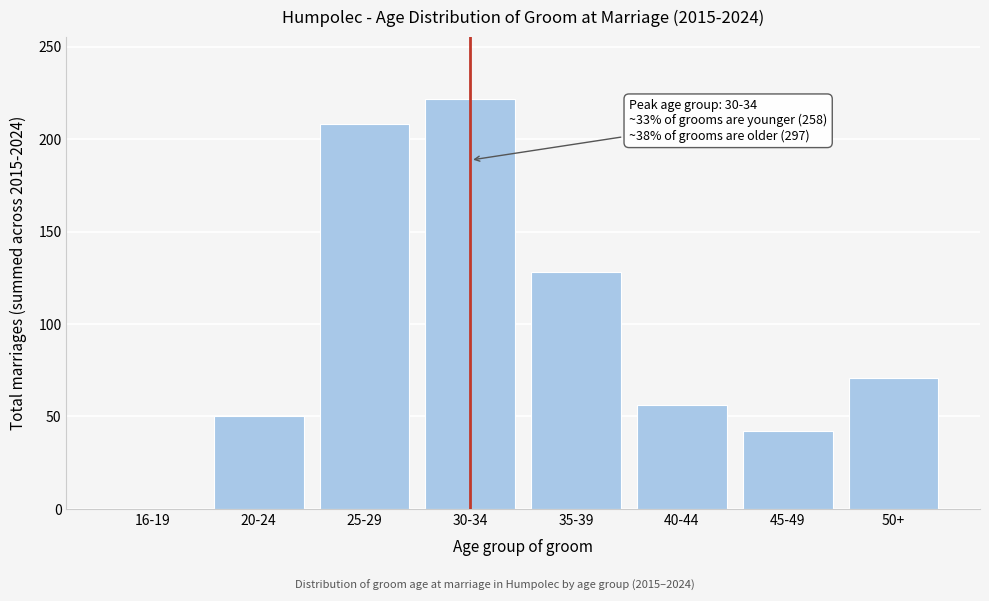

Reading left to right, extract all data points from this chart.

16-19=0	20-24=50	25-29=208	30-34=222	35-39=128	40-44=56	45-49=42	50+=71